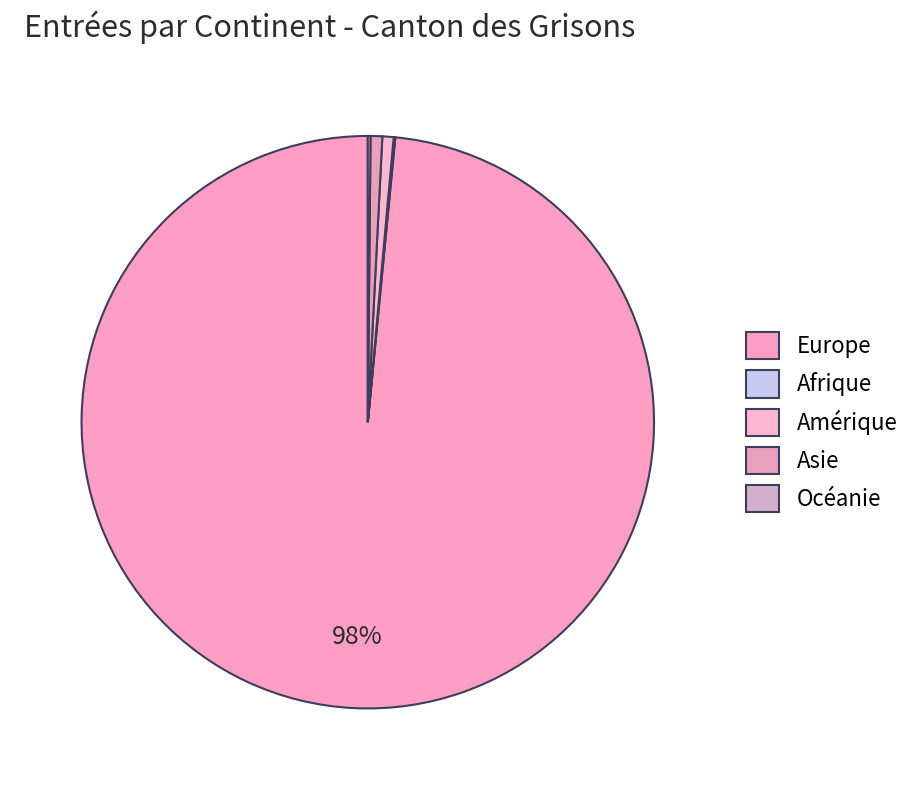

How many slices are in this pie chart?

5